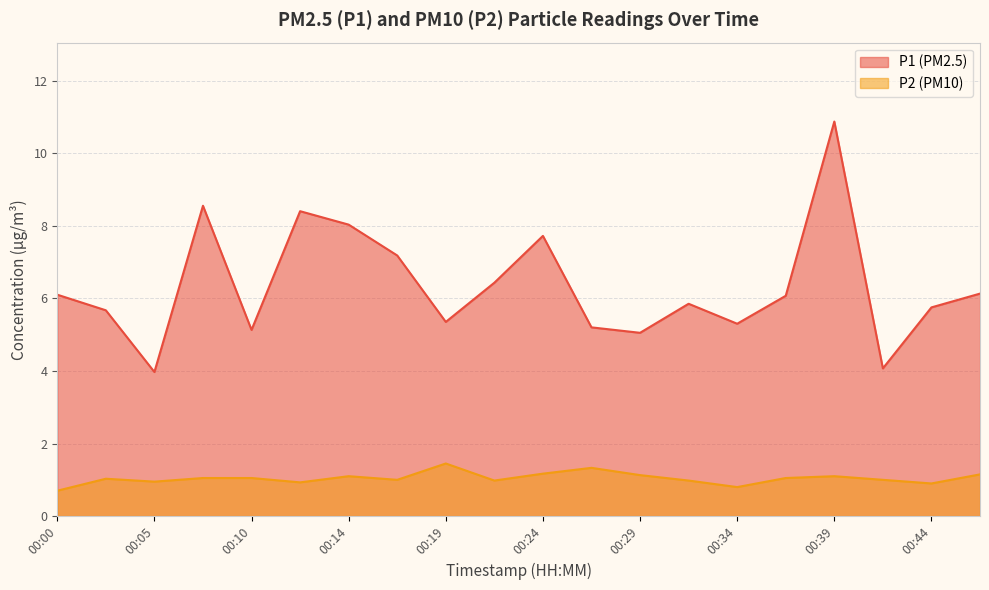

The P1 series shows 9.3 at 00:27. True or false?

False